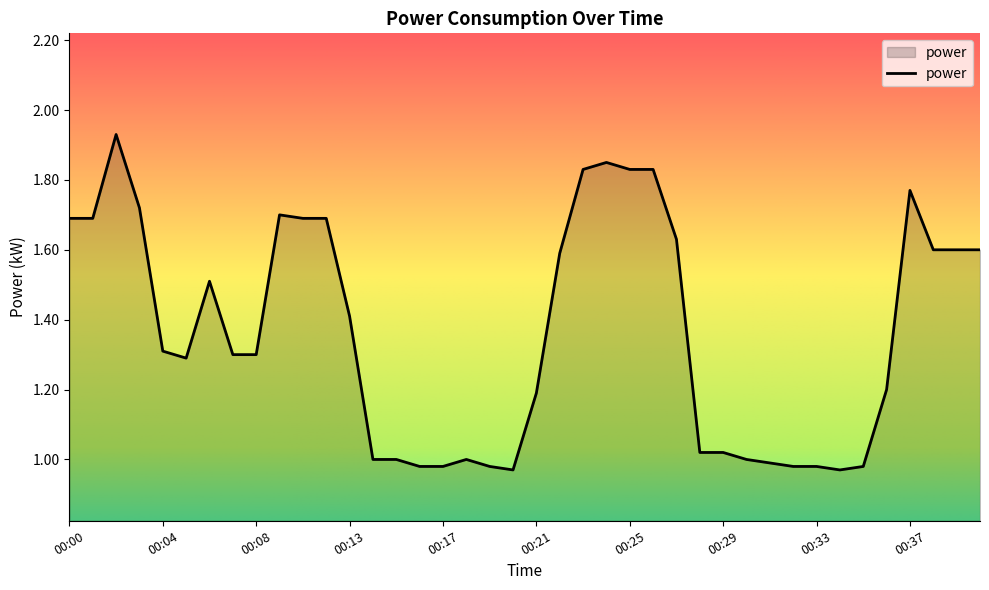

How many lines are shown in the chart?

1